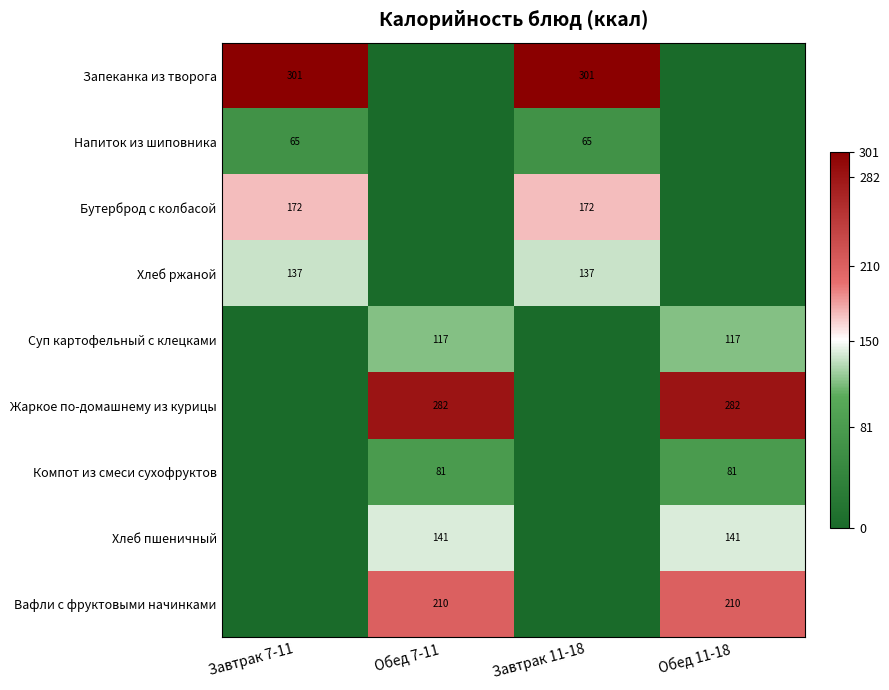

The value of Напиток из шиповника at Завтрак 11-18 is 65. True or false?

True